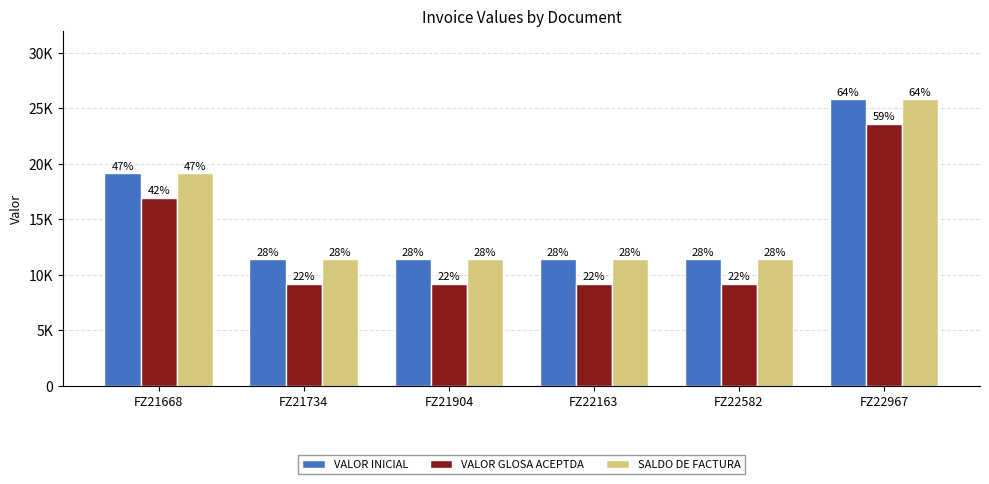

At how many categories does at least one series exceed 20171?

1